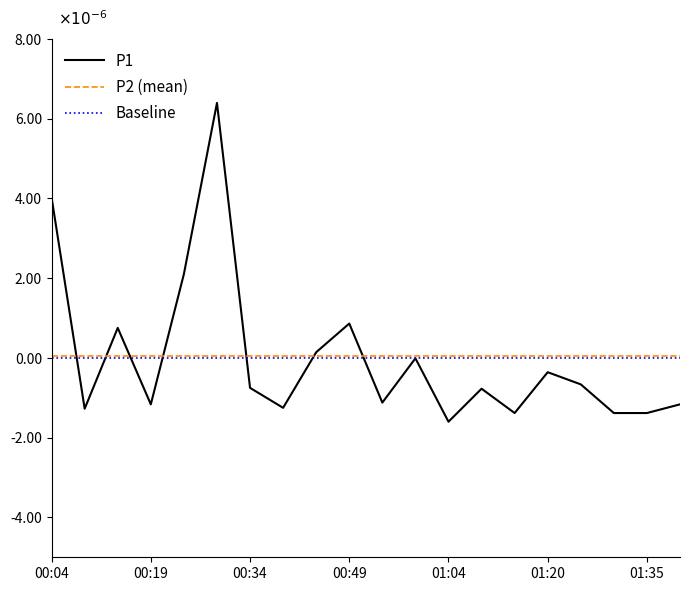

Is this an area chart (filled region under the line)?

No